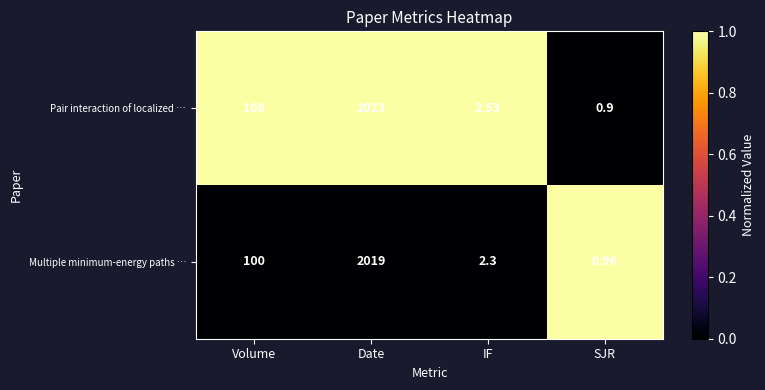

At which category does the chart reach its minimum across all series?

SJR